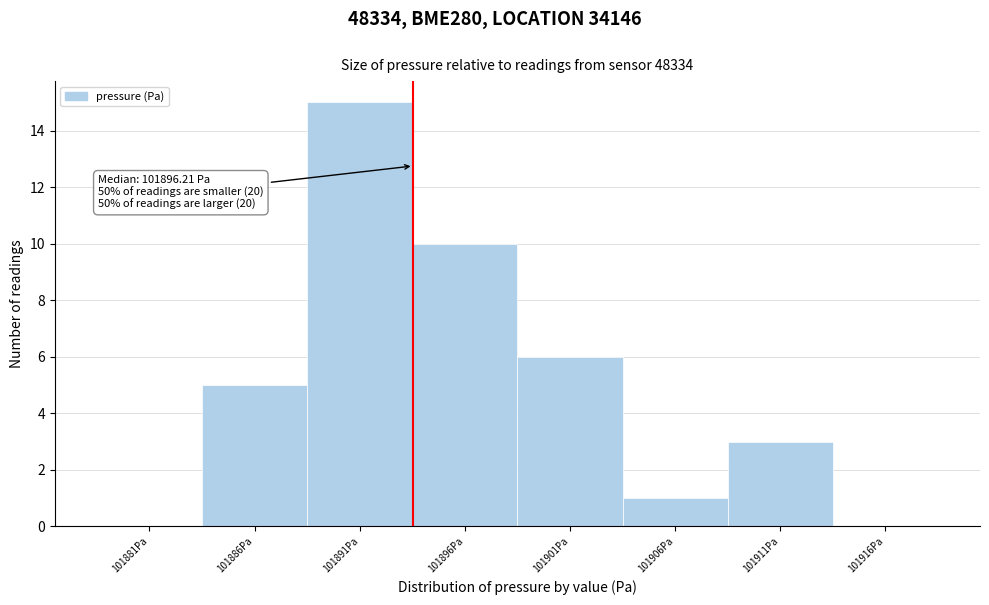

Reading left to right, what are all the values shown in this chart?

101881Pa=0	101886Pa=5	101891Pa=15	101896Pa=10	101901Pa=6	101906Pa=1	101911Pa=3	101916Pa=0